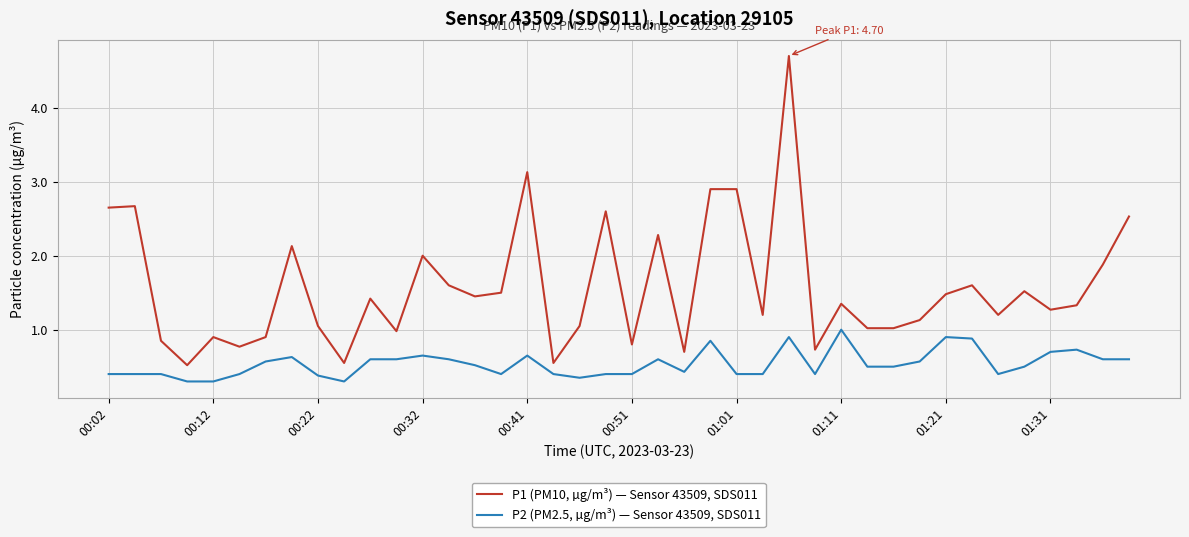

Rank the series by their average value, from lowest to highest.

P2 (PM2.5, µg/m³) — Sensor 43509, SDS011, P1 (PM10, µg/m³) — Sensor 43509, SDS011